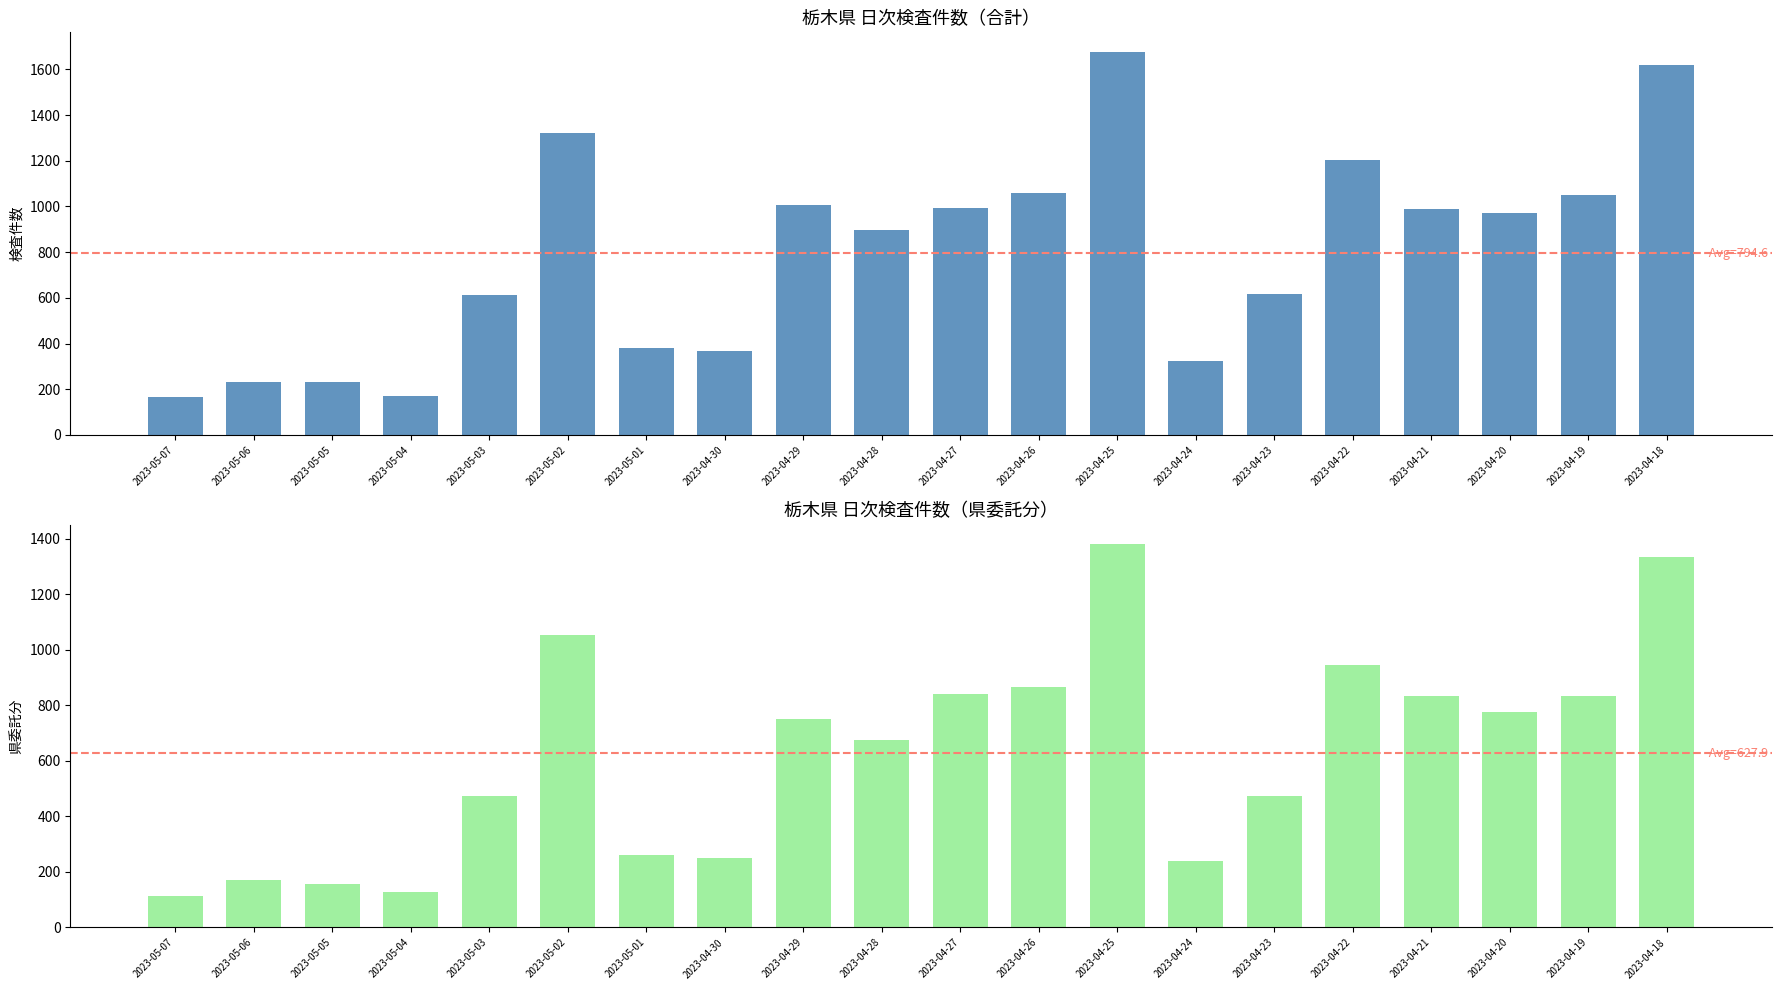

What is the total value across all series at 2023-04-22?

2148